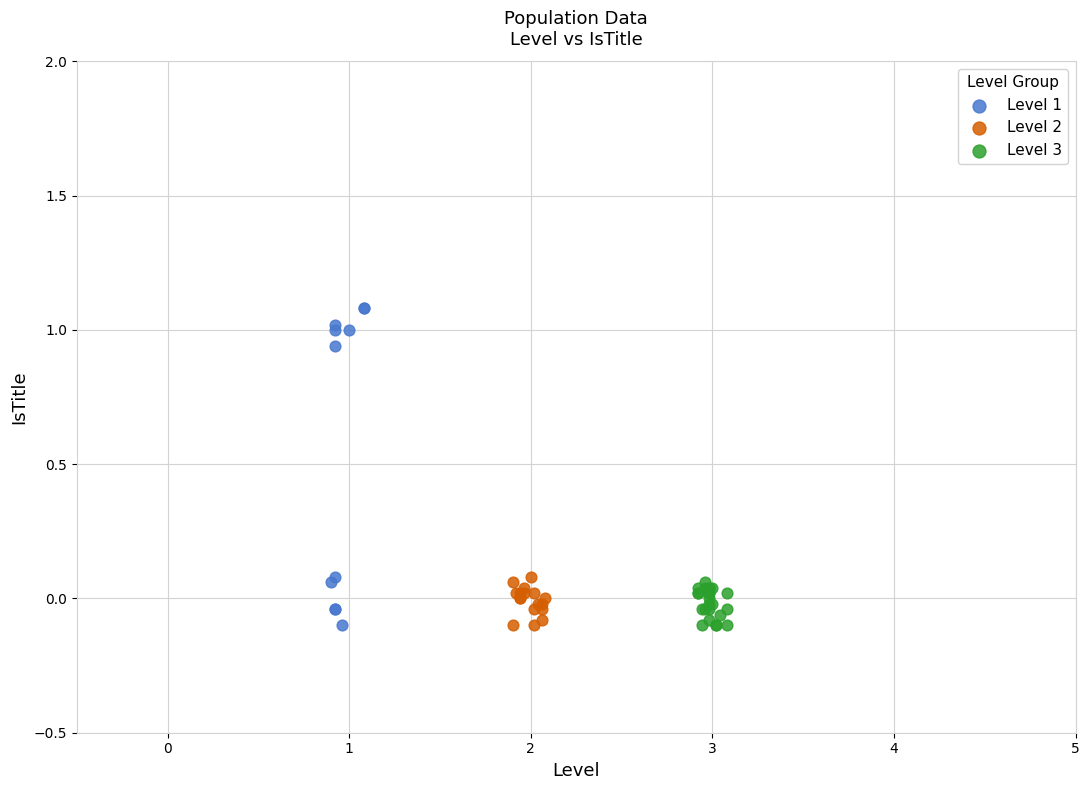

Which series reaches the maximum Y coordinate?

Level 1